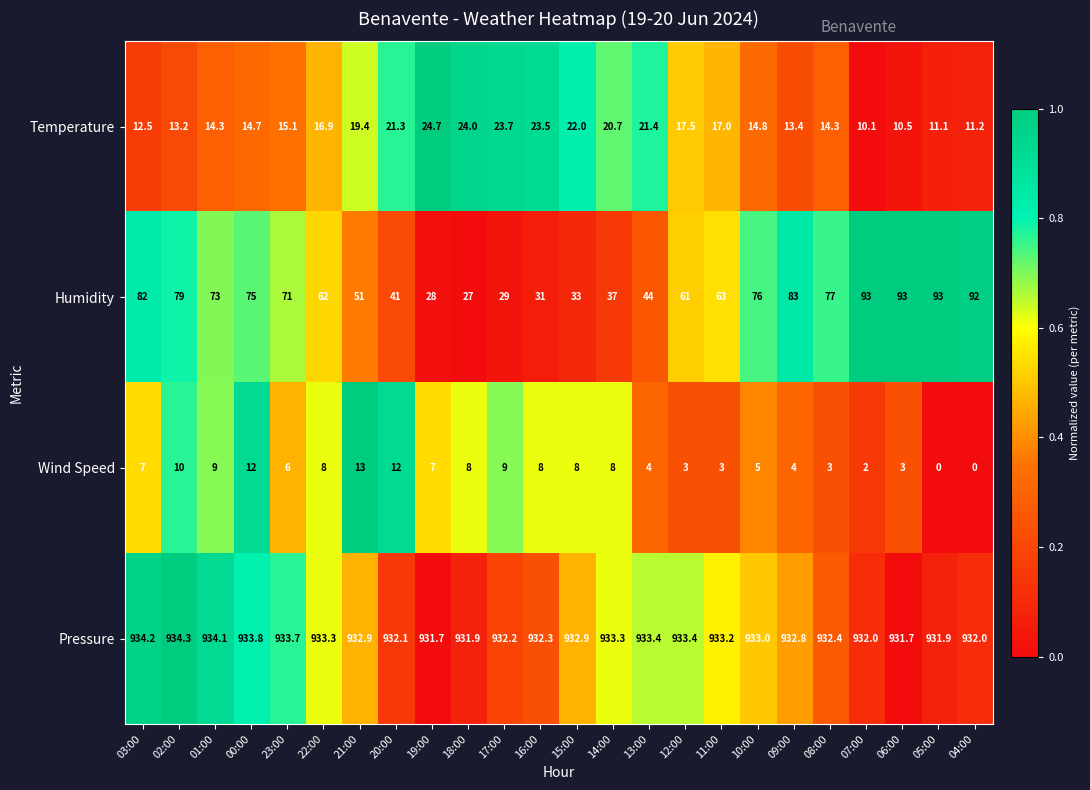

Which series has the widest spread of values?

Humidity